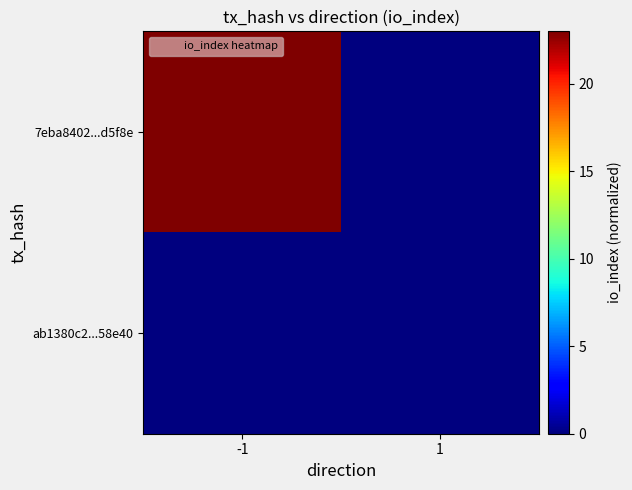

Reading left to right, transcribe all the data shown in this chart.

7eba8402...d5f8e: -1=23	1=0
ab1380c2...58e40: -1=0	1=0